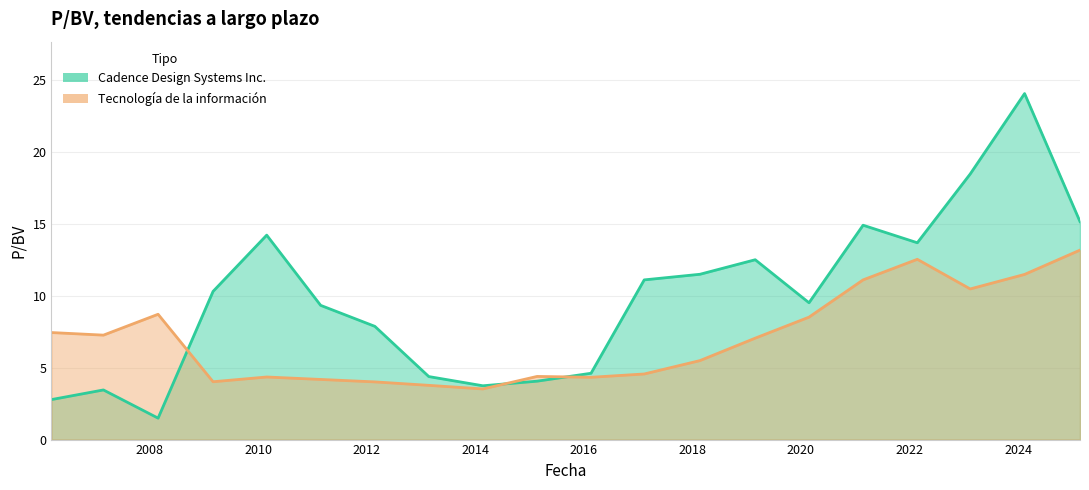

Where is Tecnología de la información nearest to the value 8?

2020-02-24